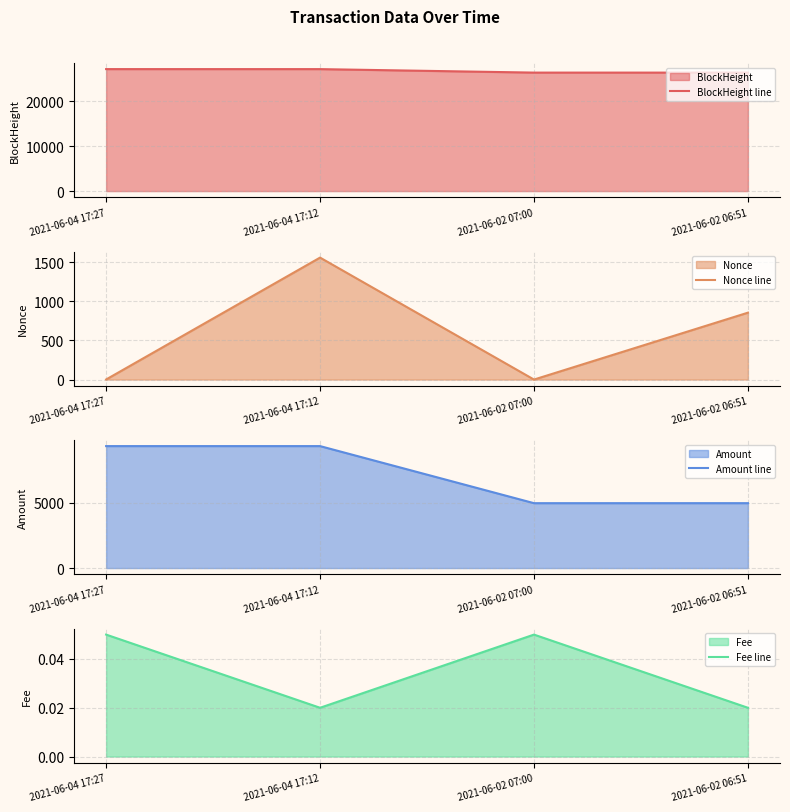

True or false: Amount line and Fee line cross at least once.

False